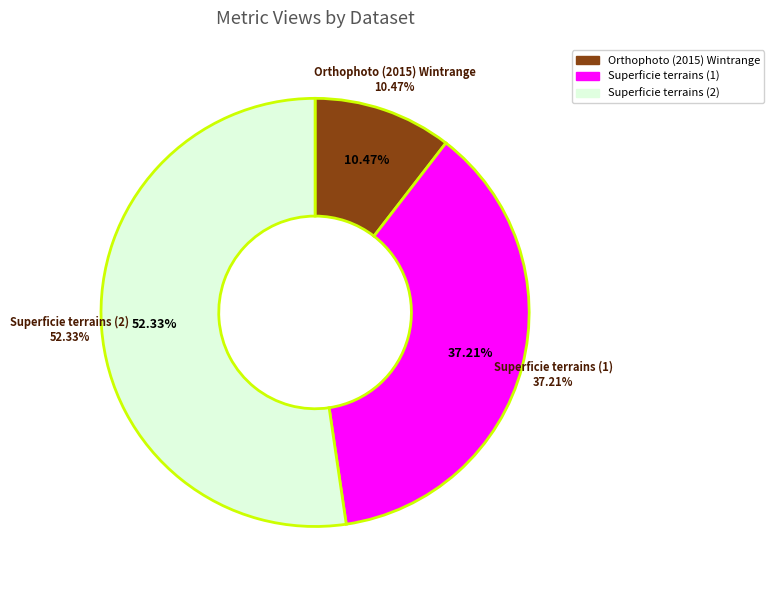

What is the largest slice in the pie chart?

Superficie terrains (2)